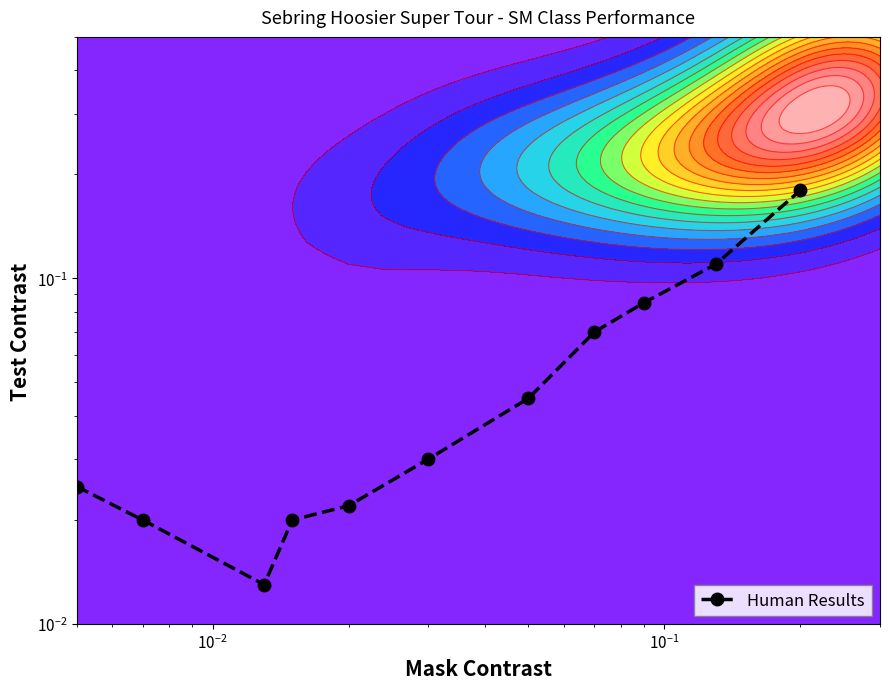

The value at $\mathdefault{10^{-2}}$ is 0.0. True or false?

False